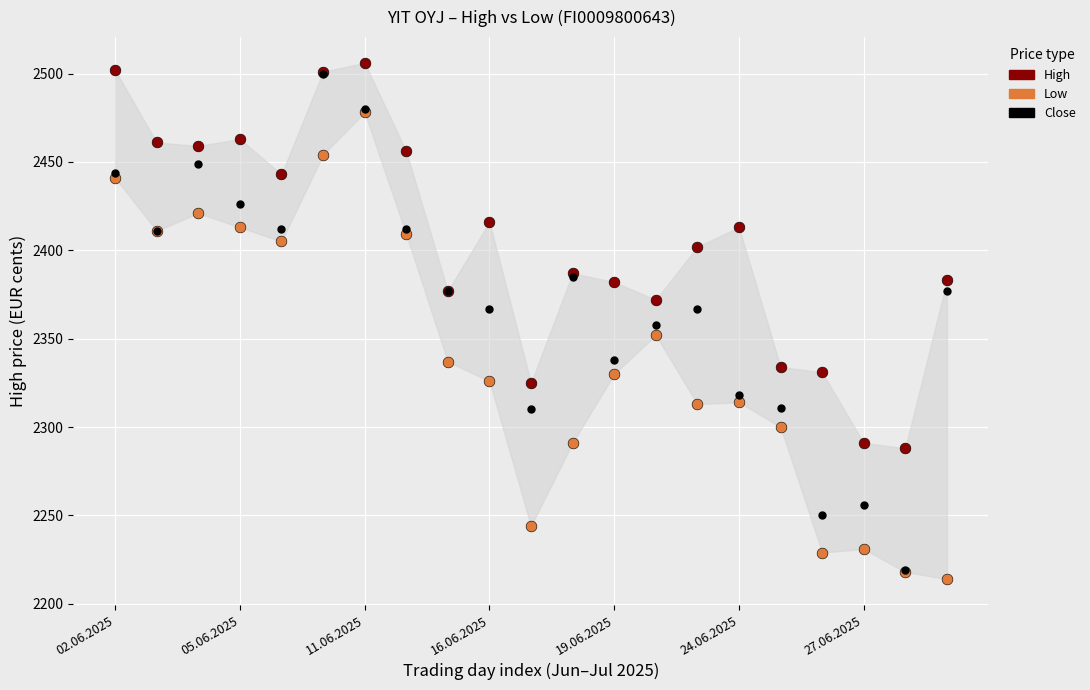

Which series contains the highest Y value?

High